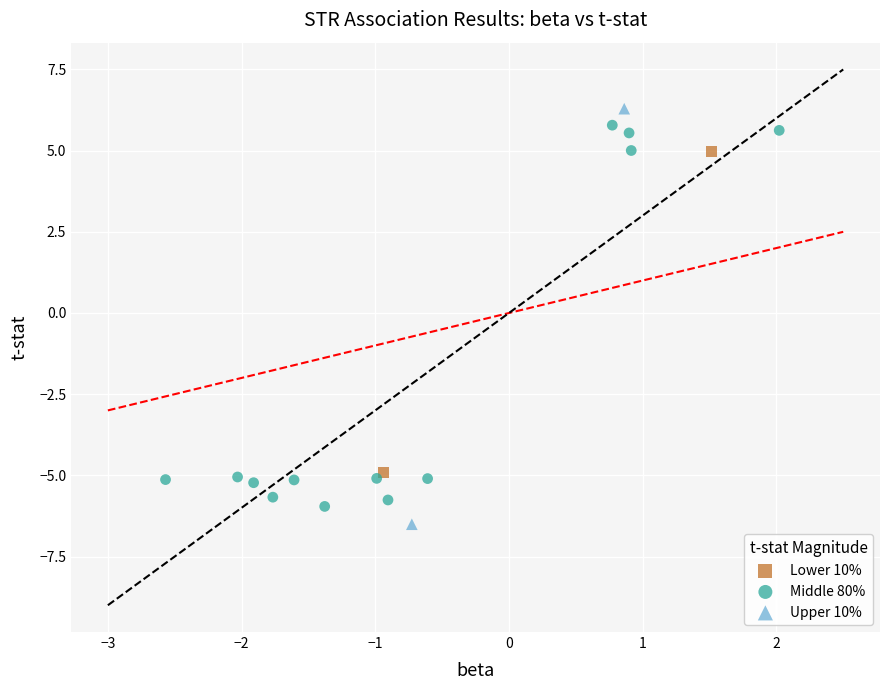

Which series has the largest Y range (max minus min)?

Upper 10%